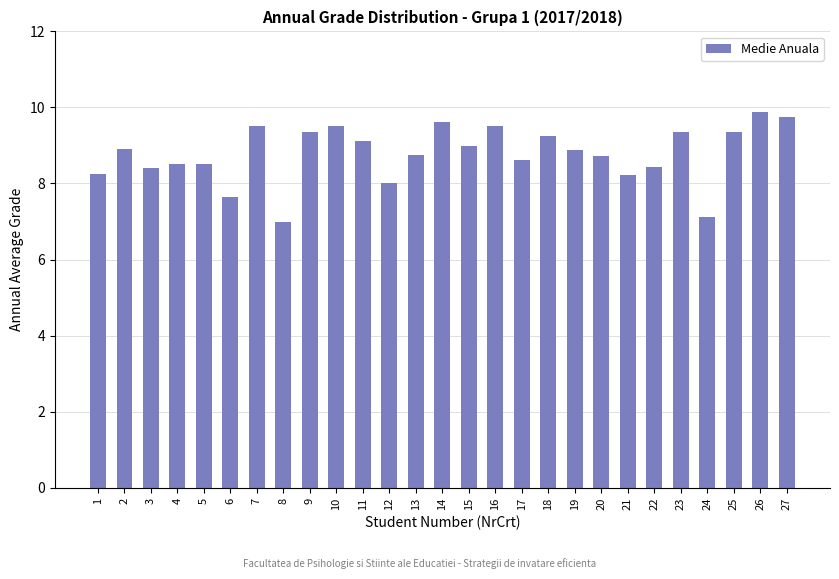

How many data points does each series have?

27